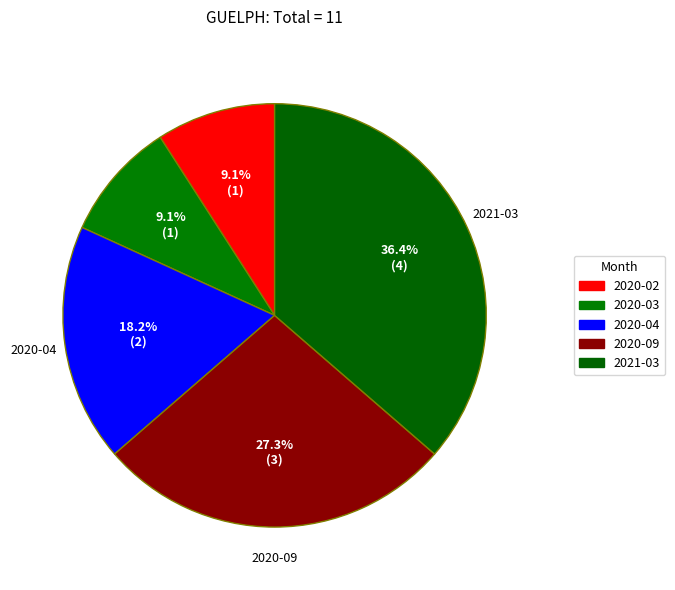

How many slices are in this pie chart?

5